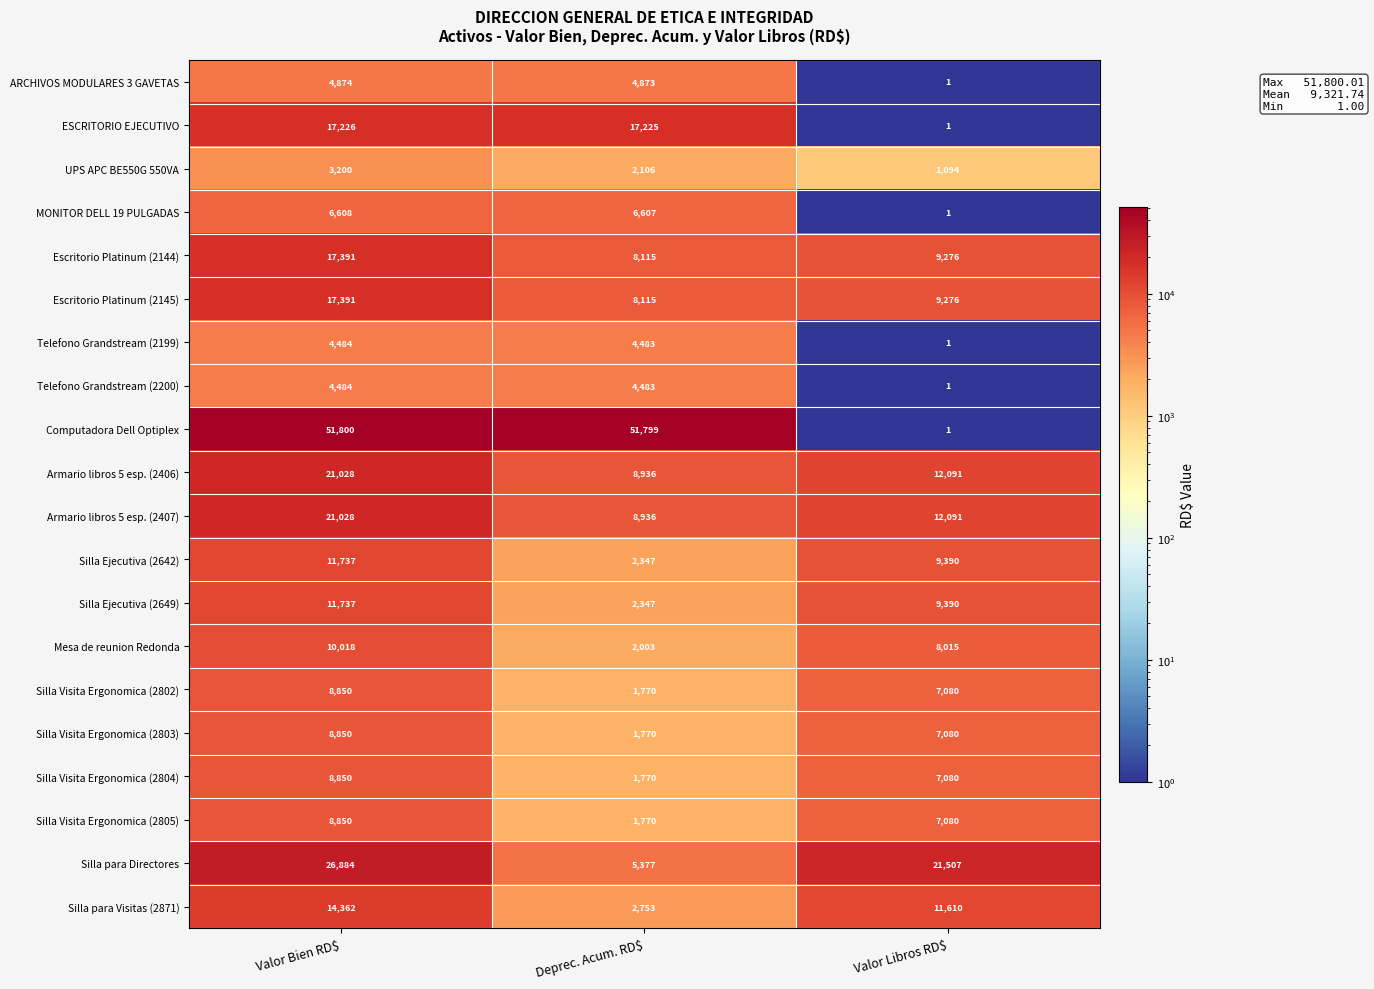

Where is Silla Visita Ergonomica (2802) nearest to the value 5310?

Valor Libros RD$